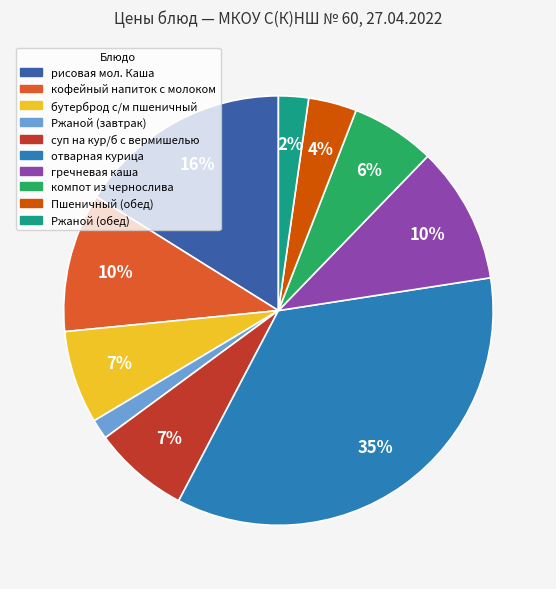

Is there any slice that represents more than half of the pie?

No